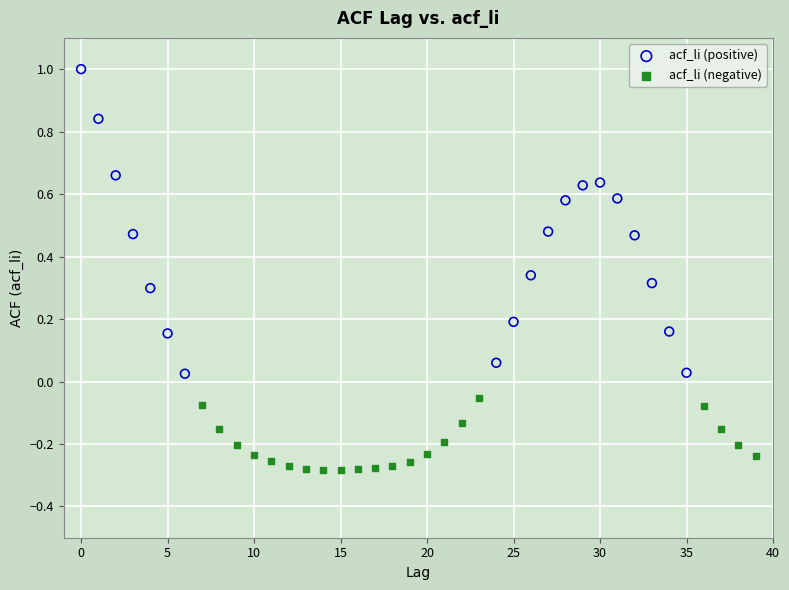

Which series contains the lowest Y value?

acf_li (negative)